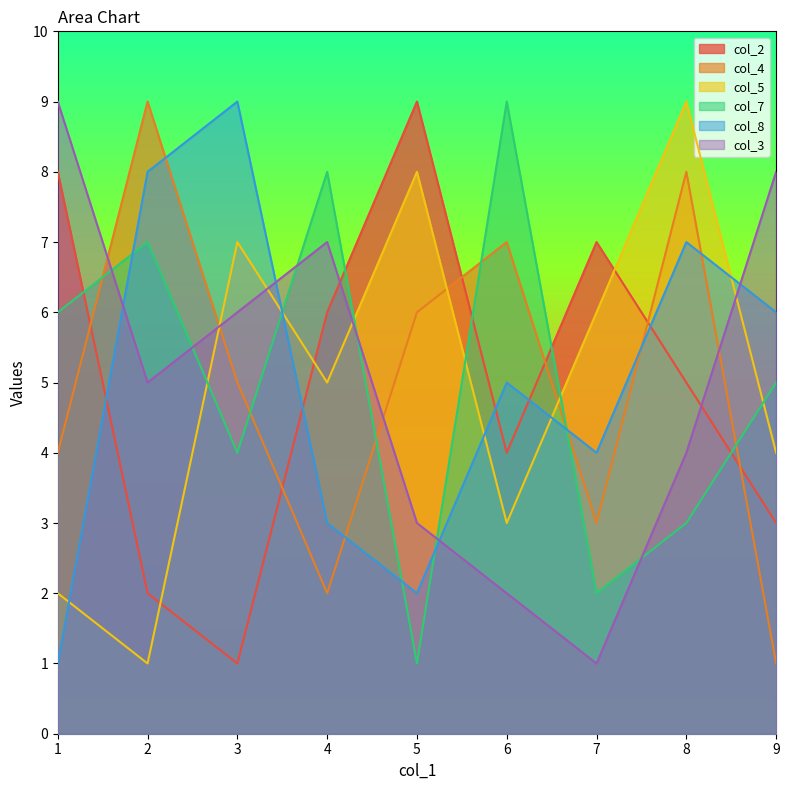

The col_7 series shows 1 at 7. True or false?

False